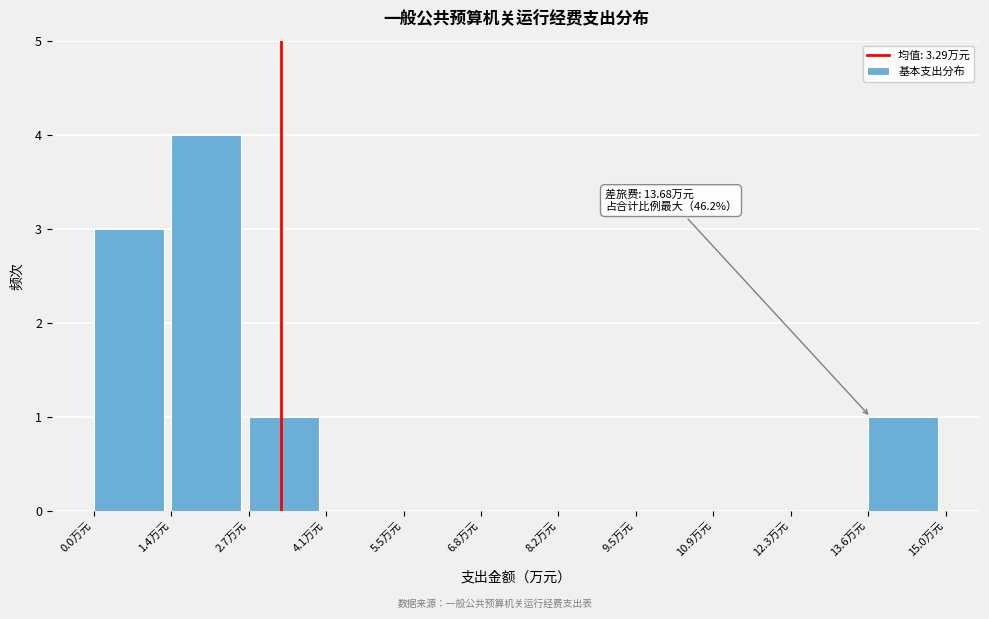

Which range on the x-axis has the tallest bar?

1.4 to 2.8